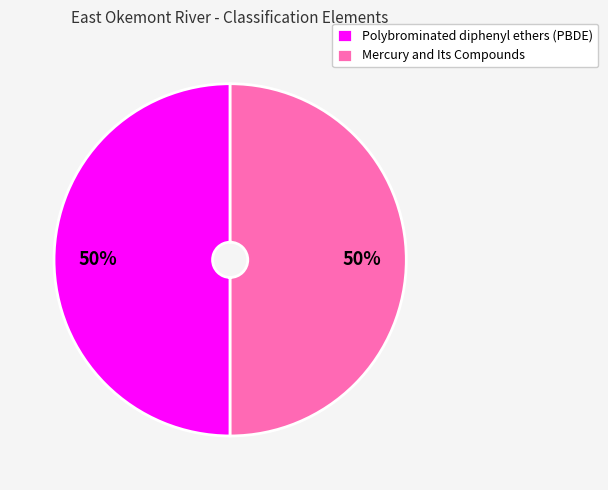

Count the number of slices in the pie.

2